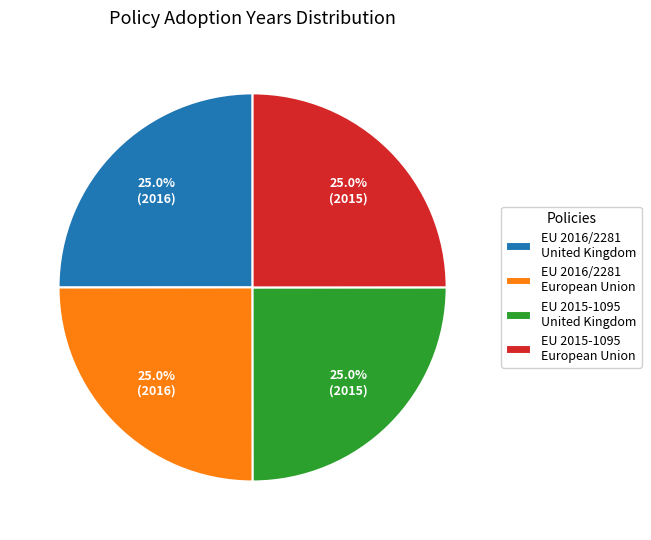

What is the ratio of the value at EU 2016/2281 European Union to the value at EU 2015-1095 European Union?

1.0